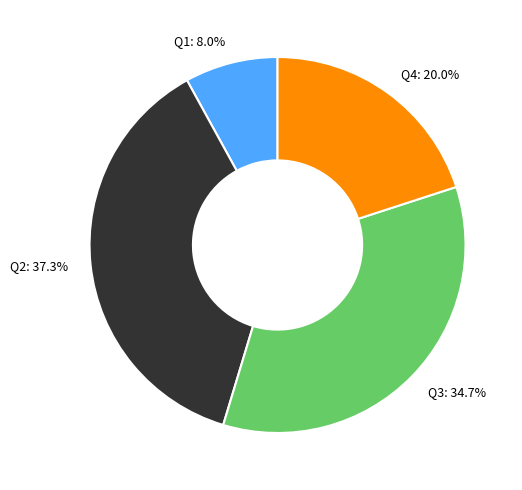

Rank the categories by value from lowest to highest.

Q1, Q4, Q3, Q2